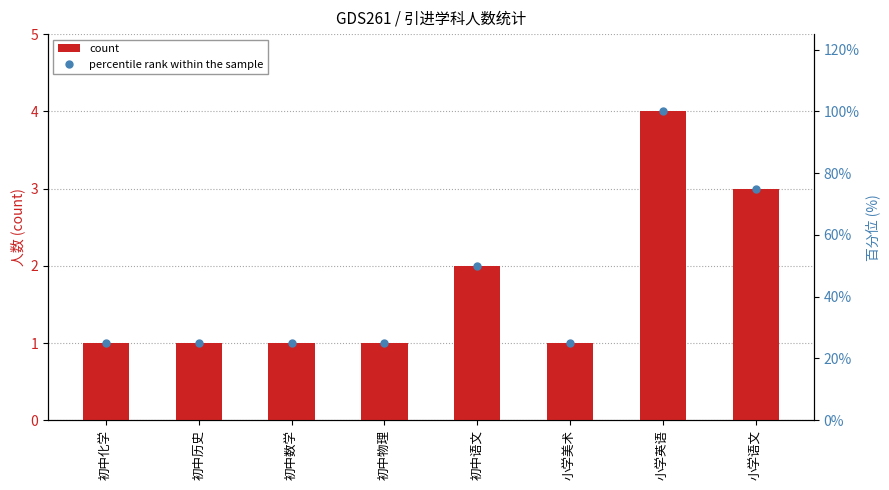

What is the average value of the count series?

2